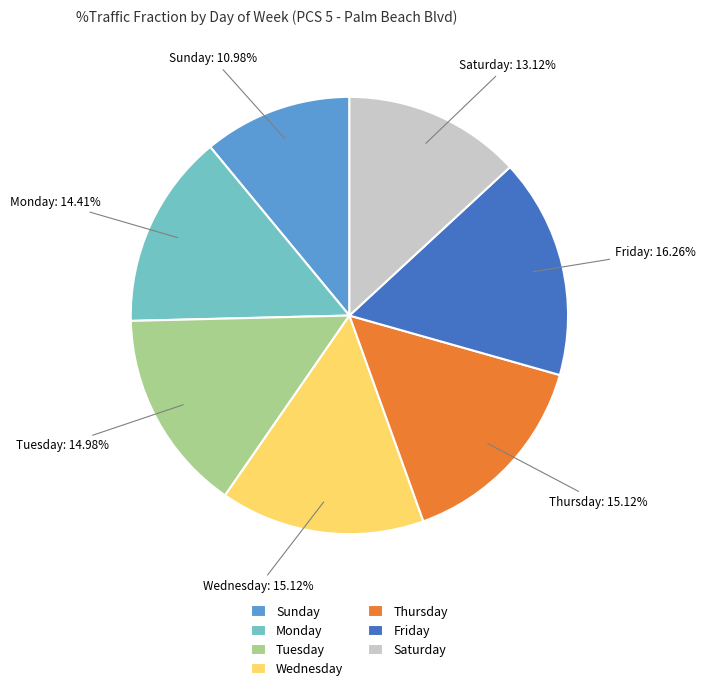

Does Friday represent more than half of the total?

No